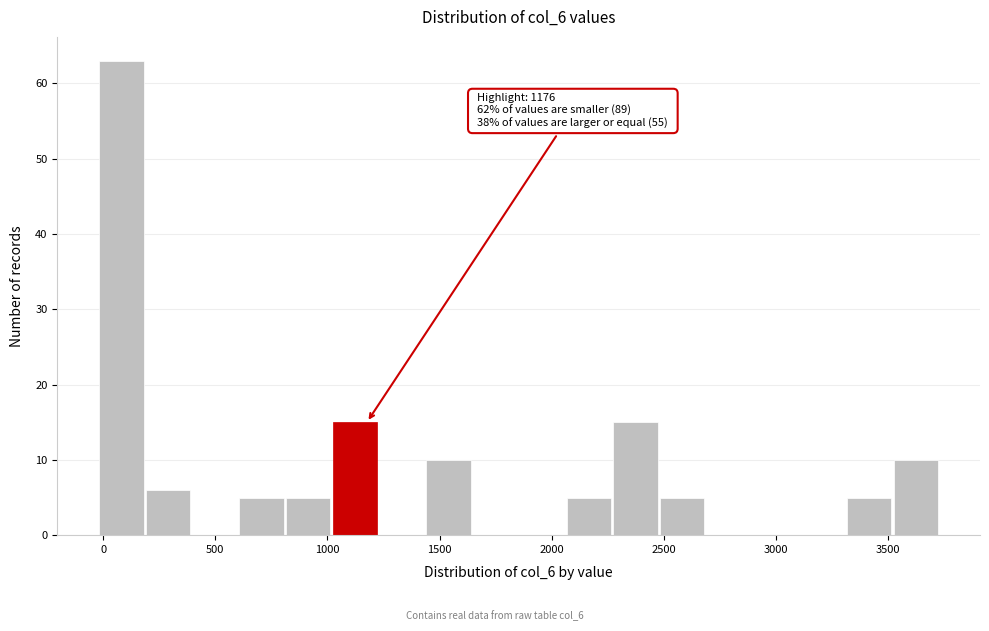

Over which range of the x-axis is the bar tallest?

0 to 200